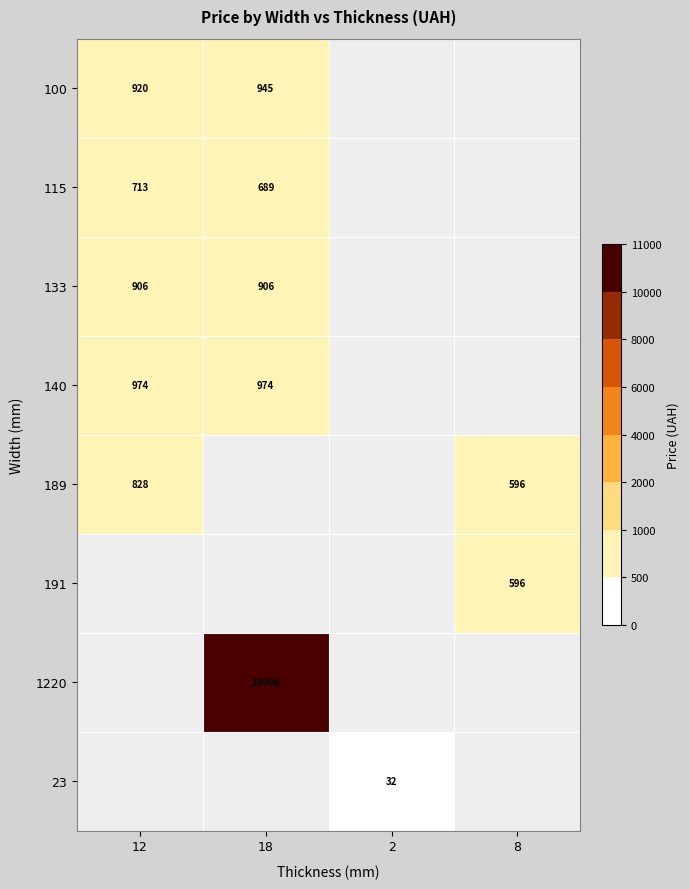

Is the value of 133 at 12 greater than the value of 115 at 18?

Yes